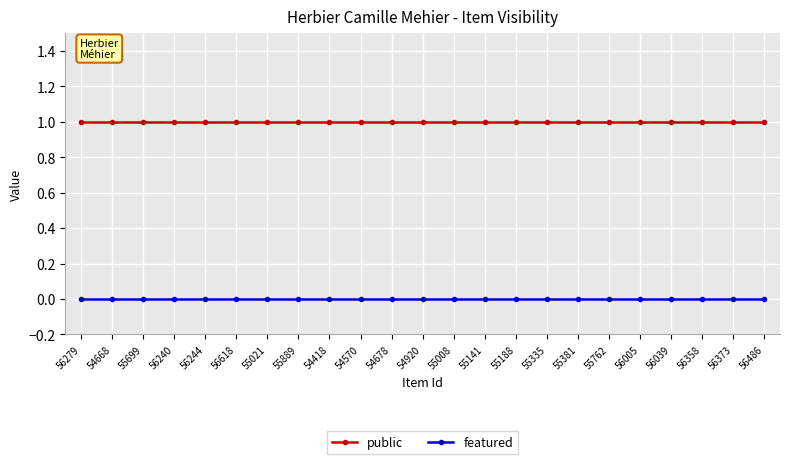

Reading right to left, list all the values displayed in this chart.

public: 56486=1	56373=1	56358=1	56039=1	56005=1	55762=1	55381=1	55335=1	55188=1	55141=1	55008=1	54920=1	54678=1	54570=1	54418=1	55889=1	55021=1	56618=1	56244=1	56240=1	55699=1	54668=1	56279=1
featured: 56486=0	56373=0	56358=0	56039=0	56005=0	55762=0	55381=0	55335=0	55188=0	55141=0	55008=0	54920=0	54678=0	54570=0	54418=0	55889=0	55021=0	56618=0	56244=0	56240=0	55699=0	54668=0	56279=0